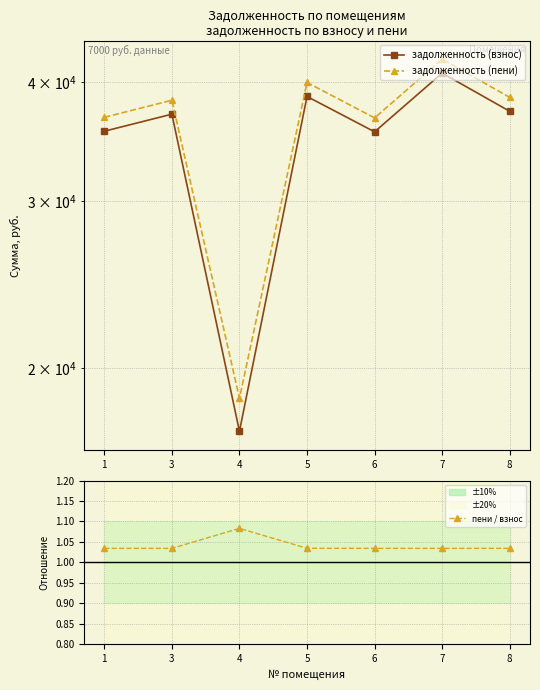

How many categories are shown in the chart?

7